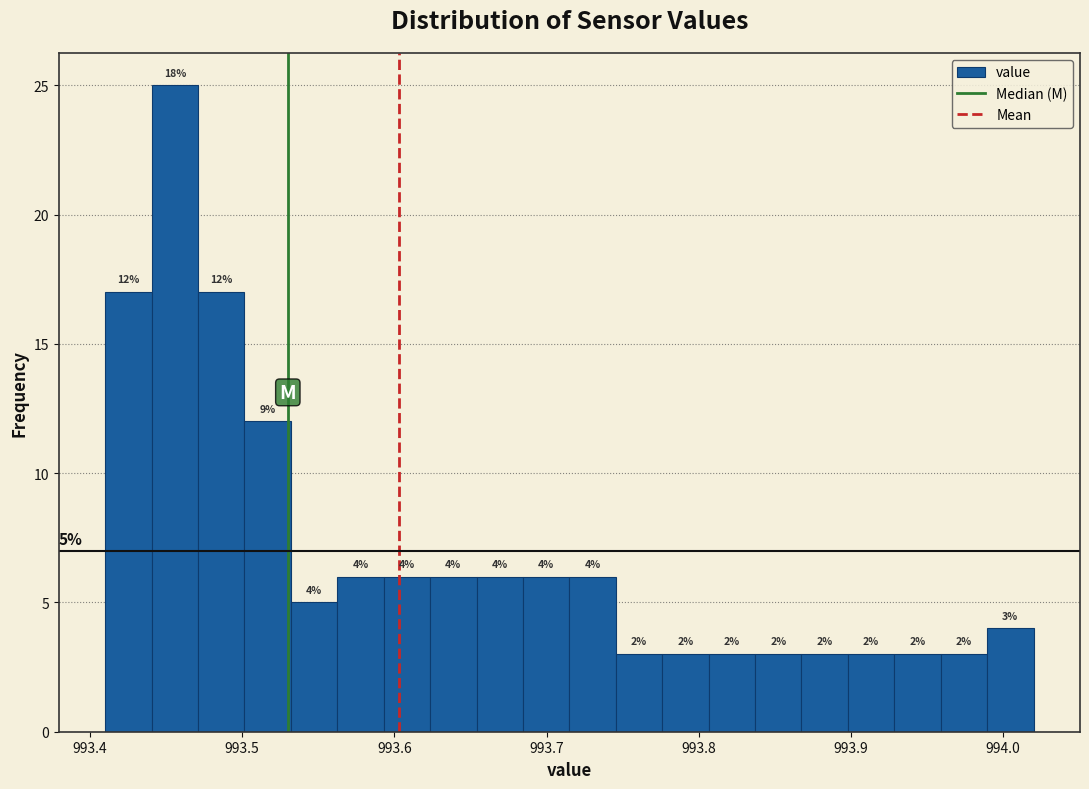

Read against the x-axis, roughly where is the centre of the tallest bar?

993.46